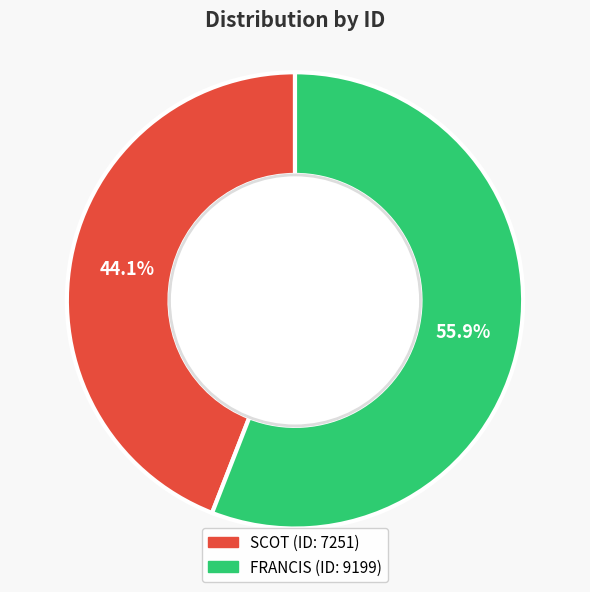

Combined, what portion of the pie is SCOT and FRANCIS?

100.0%